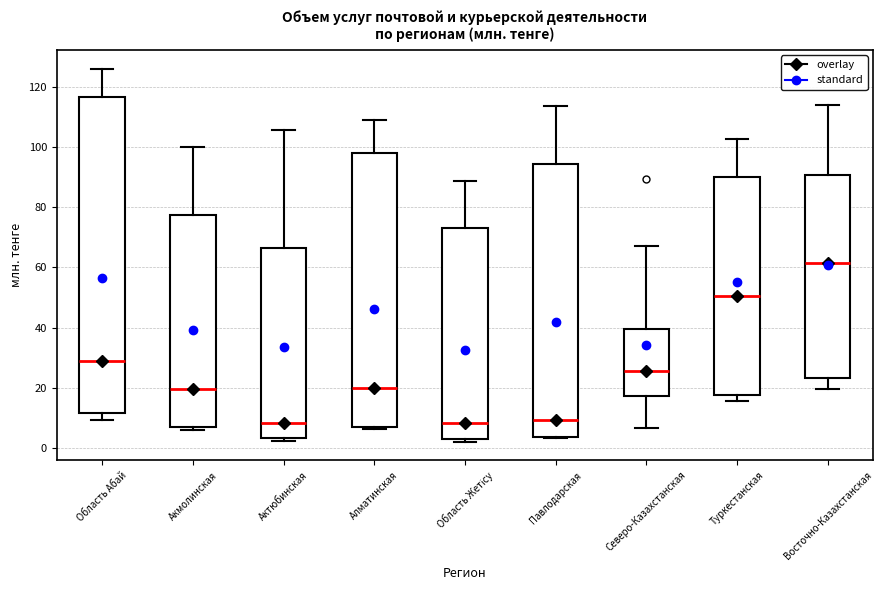

Comparing the boxes themselves (not the whiskers), which one is the tallest?

Область Абай